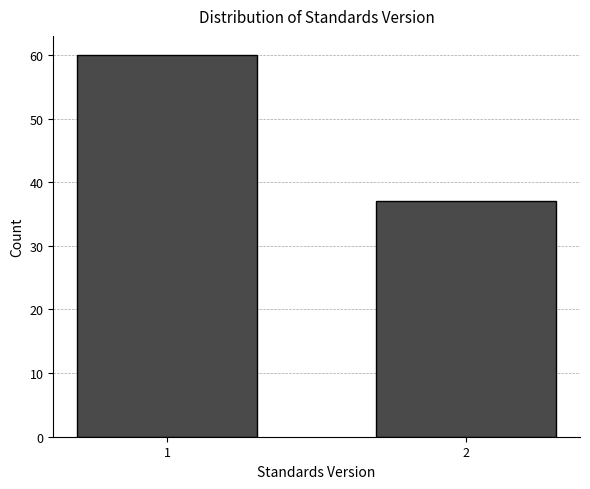

Reading left to right, list all the values displayed in this chart.

1=60	2=37